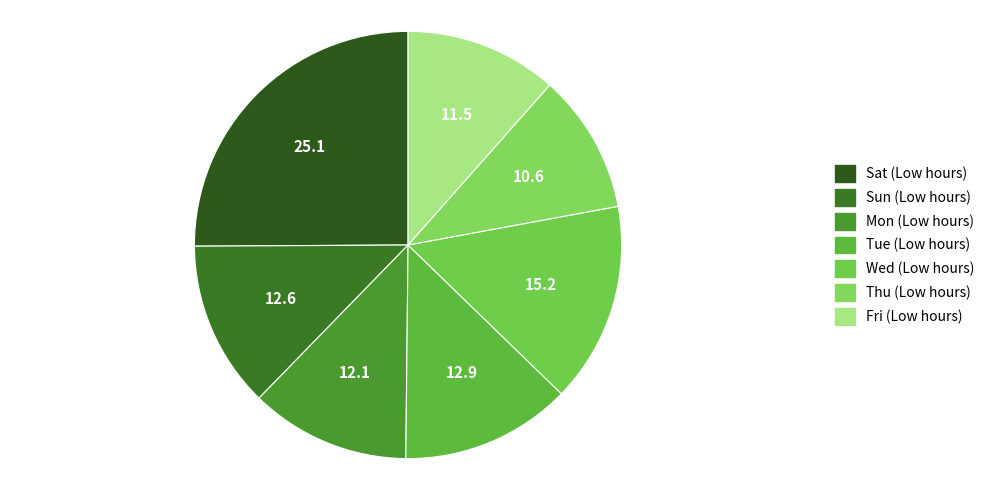

What is the largest slice in the pie chart?

Sat (Low hours)